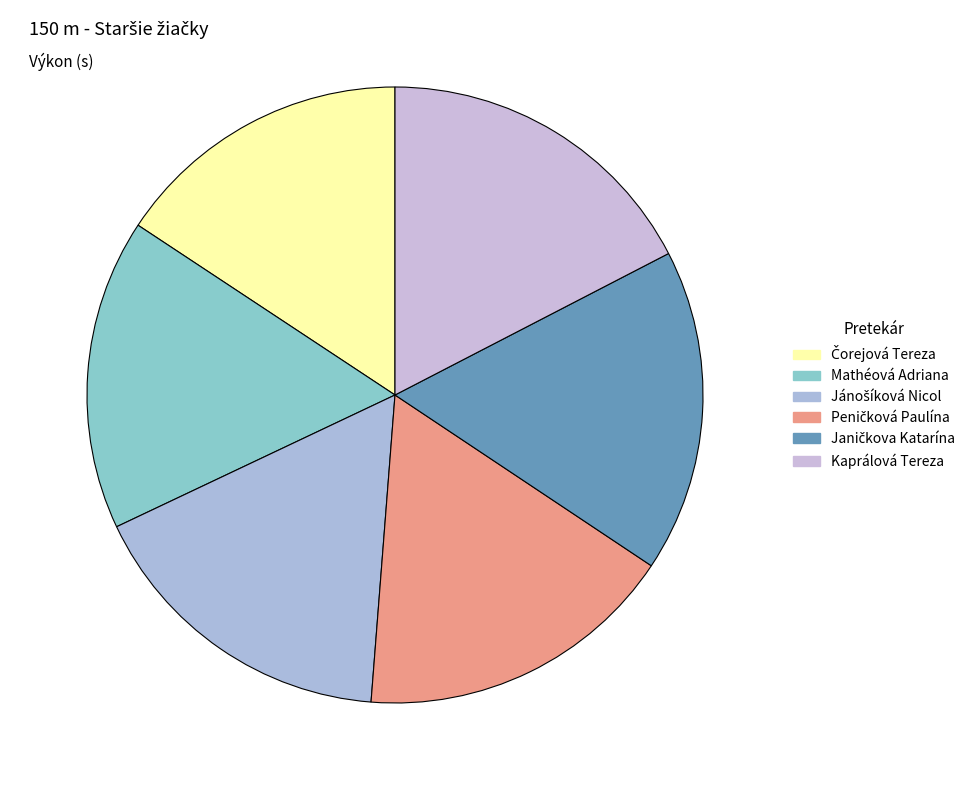

Is Mathéová Adriana the majority of the pie?

No